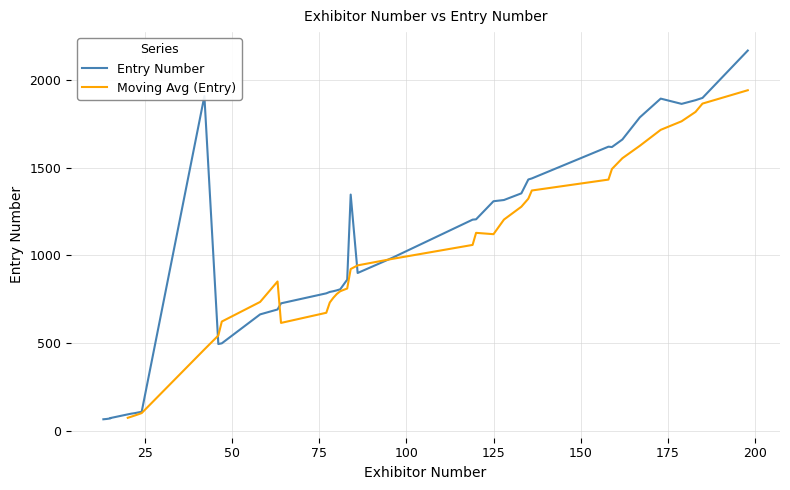

What is the maximum value for Moving Avg (Entry)?

1940.8